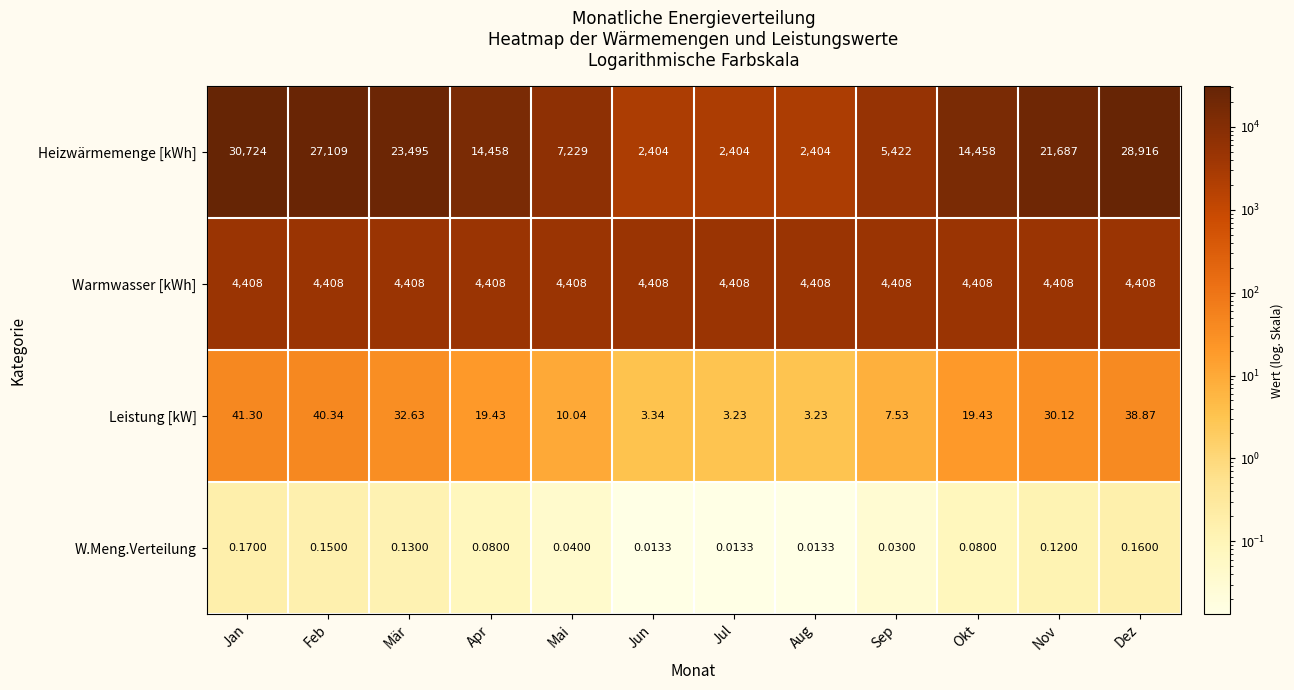

Which series changed the most between Okt and Nov?

Heizwärmemenge [kWh]